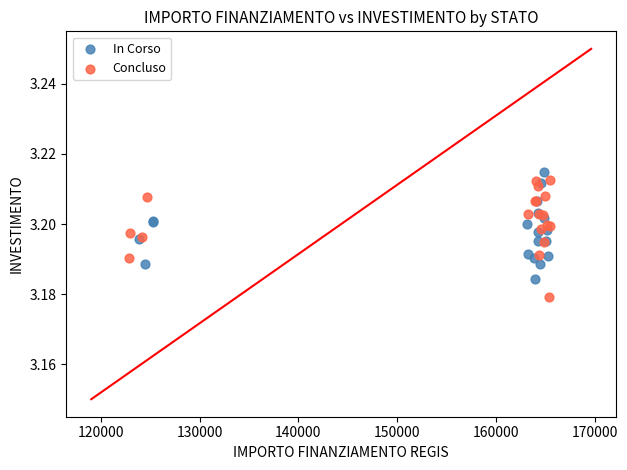

Which series has the widest spread of Y values?

Concluso